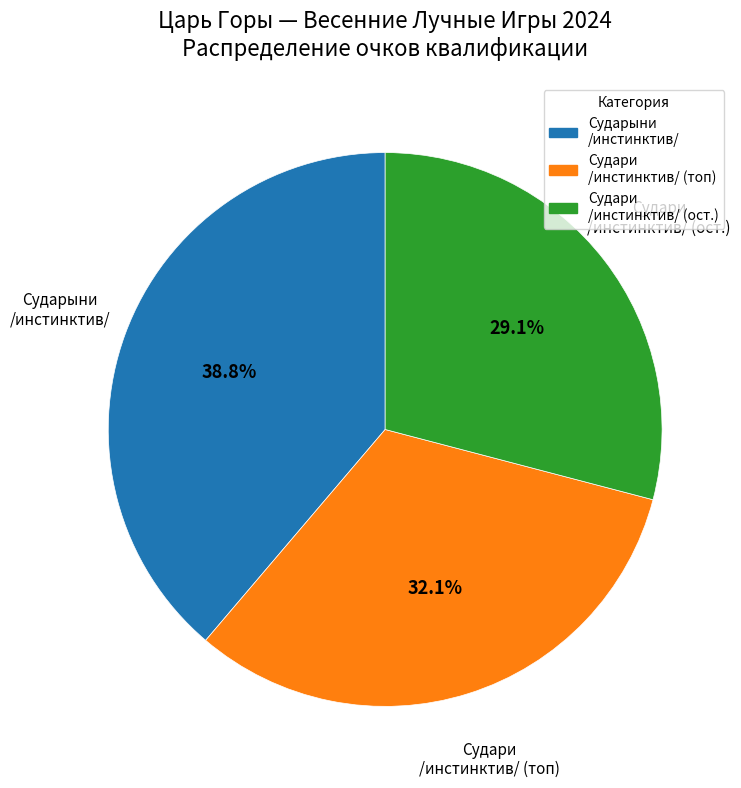

Is the sum of Судари /инстинктив/ (ост.) and Судари /инстинктив/ (топ) greater than half?

Yes